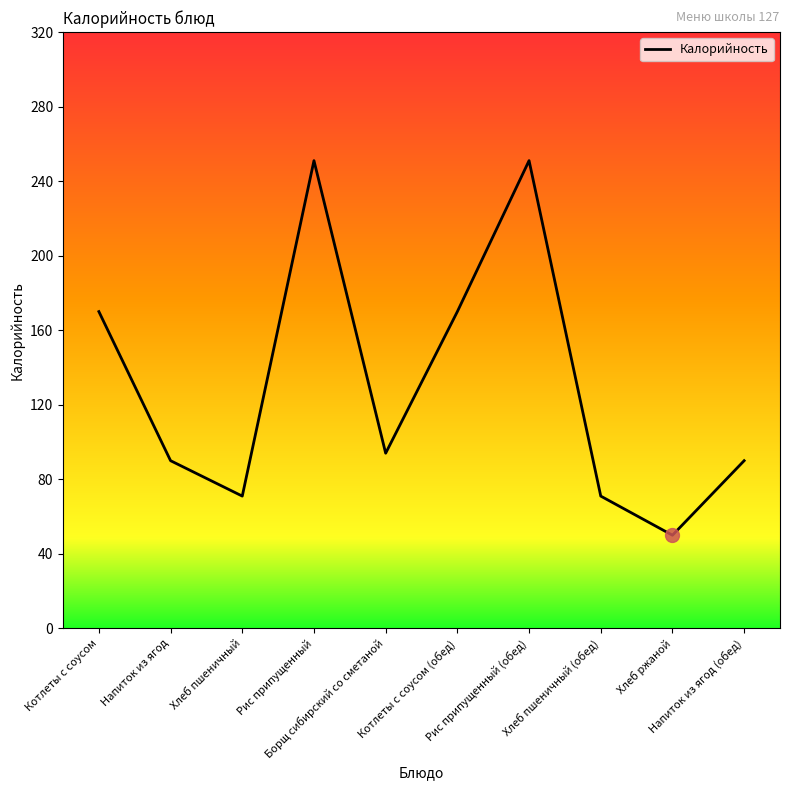

What is the minimum value shown in the chart?

50